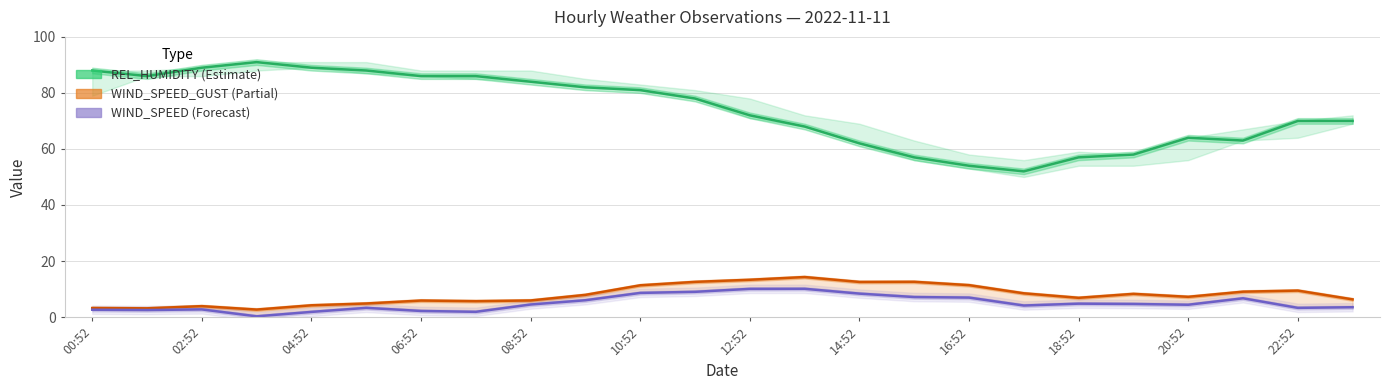

True or false: WIND_SPEED_GUST (Partial) has more than 0 points higher than both neighbors.

True